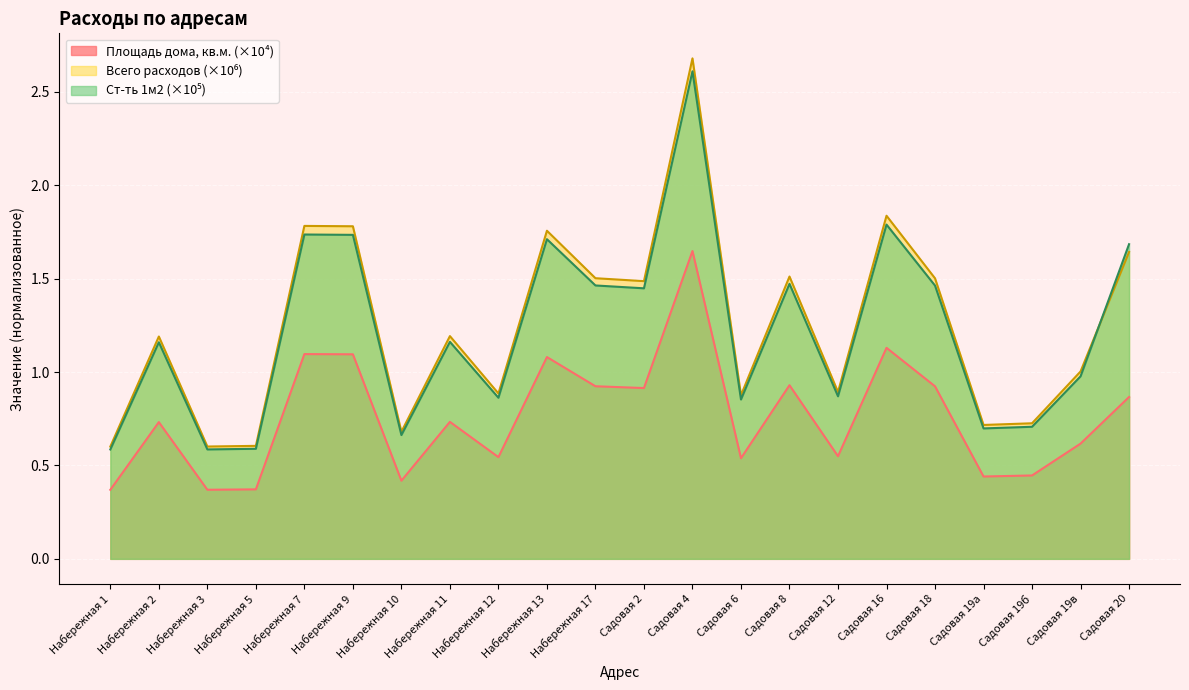

What is the total value across all series at Садовая 6?

2.3